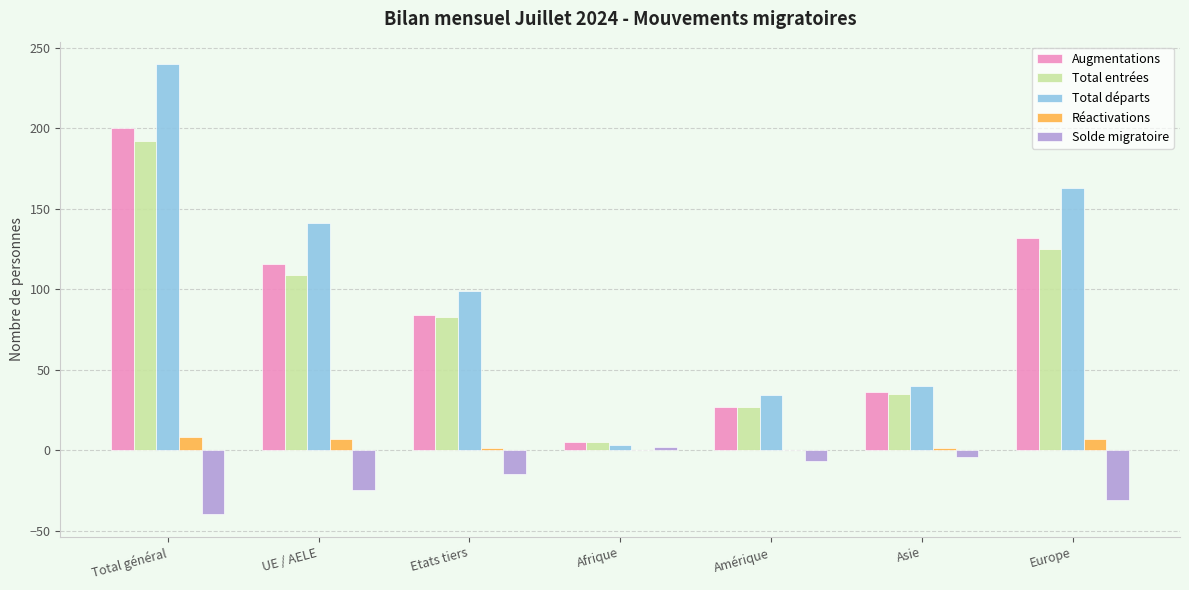

Is it true that Total départs equals 163 at Europe?

True